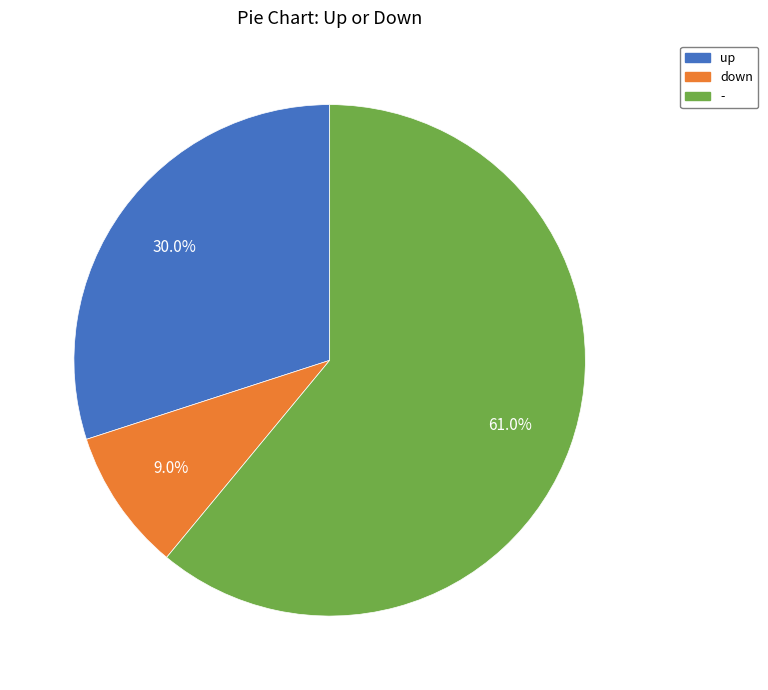

What is the ratio of the value at down to the value at up?

0.3